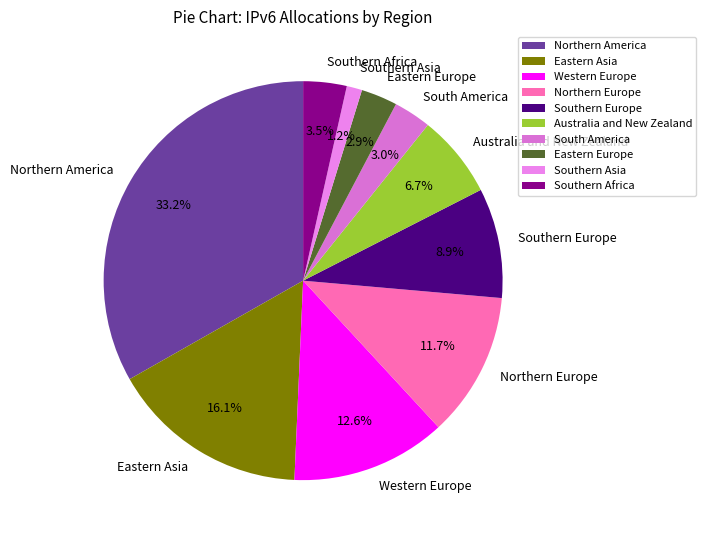

To the nearest percent, what portion does Southern Asia represent?

1%